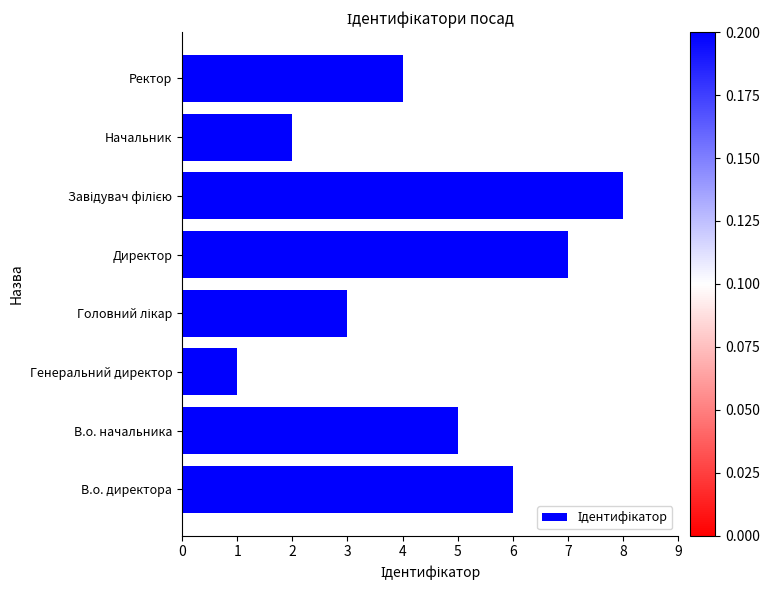

What value does the data have at Директор?

7